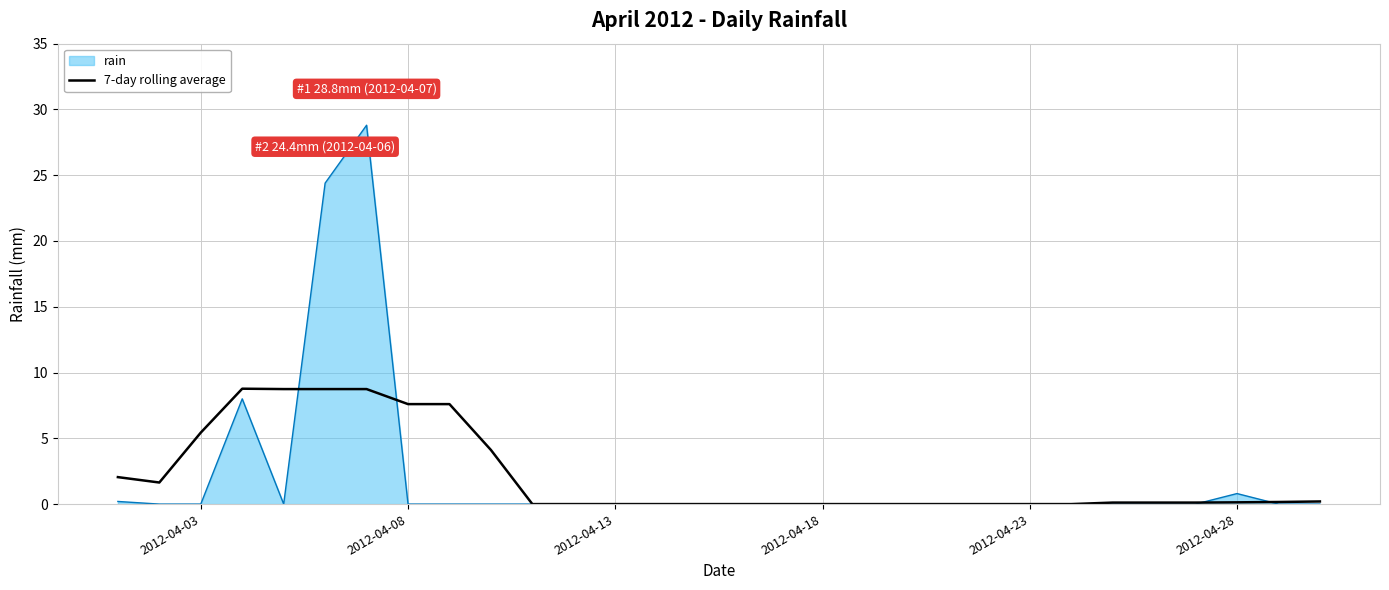

What is the maximum value shown in the chart?

28.8